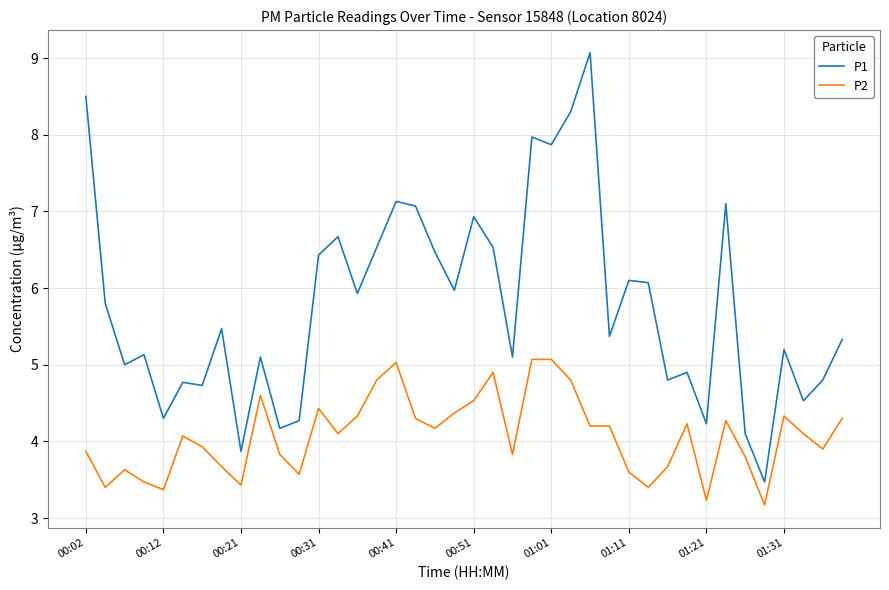

Rank the series by their maximum value, from highest to lowest.

P1, P2